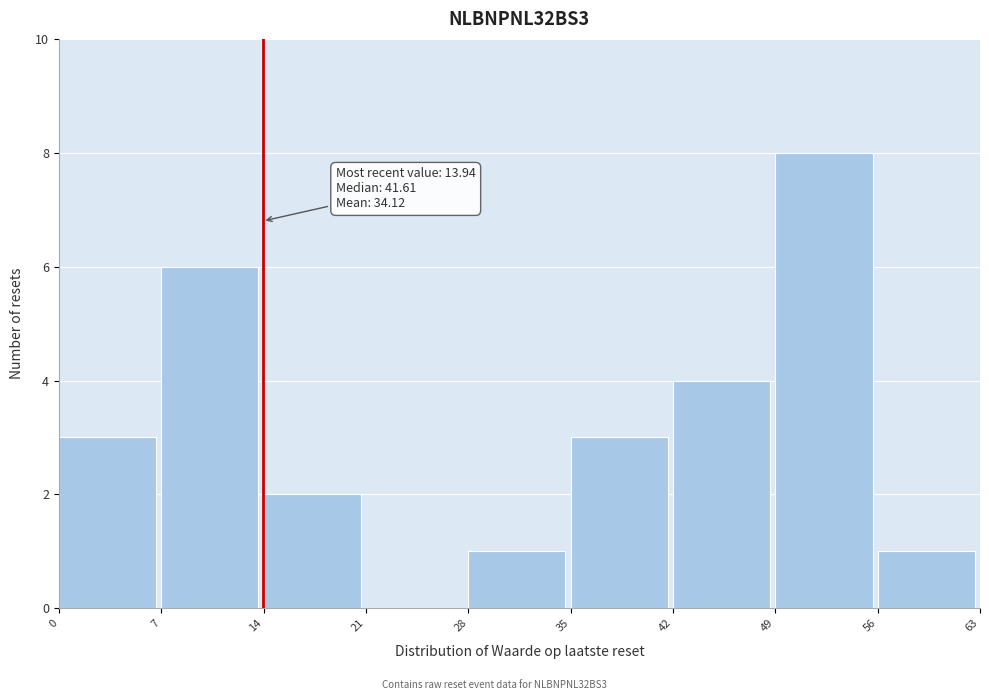

Over which range of the x-axis is the bar tallest?

49 to 56